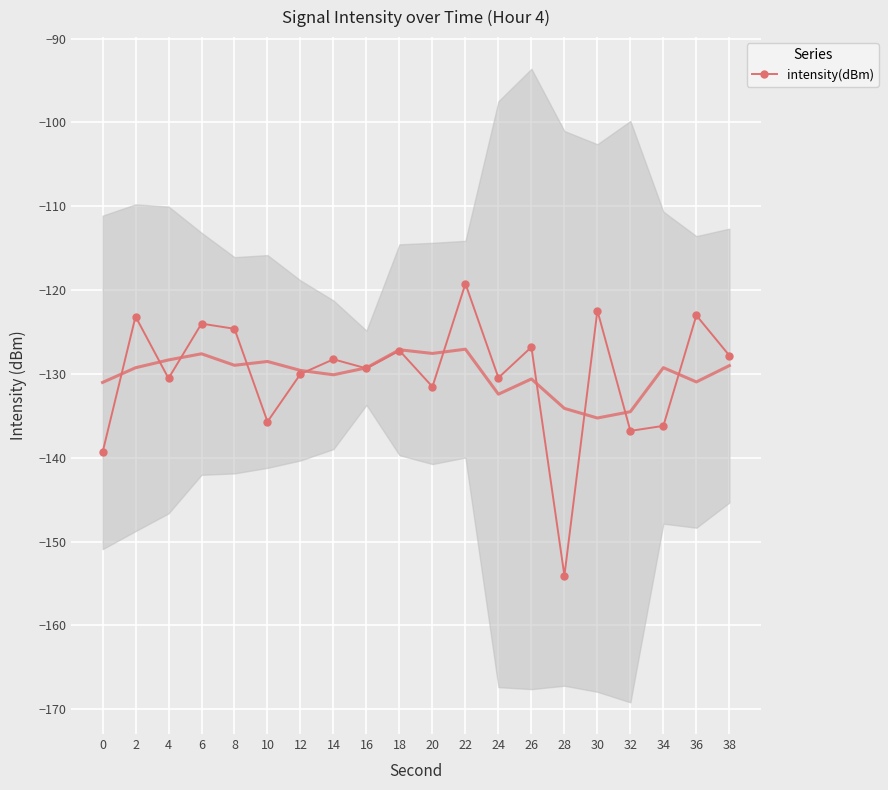

List the labels in order of value, smallest first.

28, 0, 32, 34, 10, 20, 4, 24, 12, 16, 14, 38, 18, 26, 8, 6, 2, 36, 30, 22